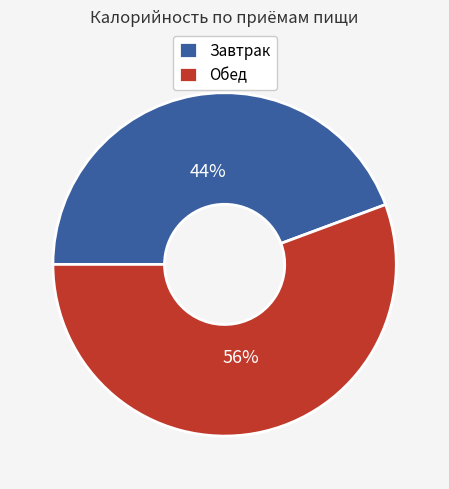

What is the ratio of the value at Завтрак to the value at Обед?

0.8